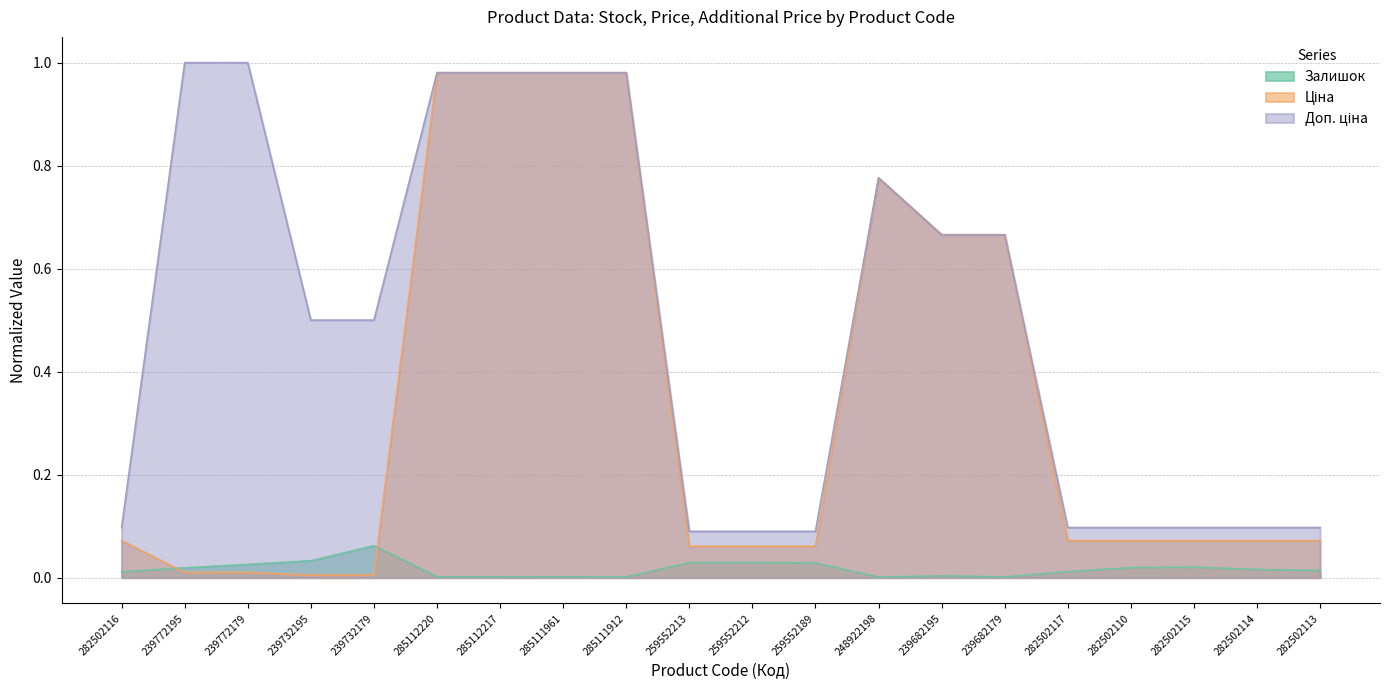

Rank the series by their average value, from highest to lowest.

Доп. ціна, Ціна, Залишок